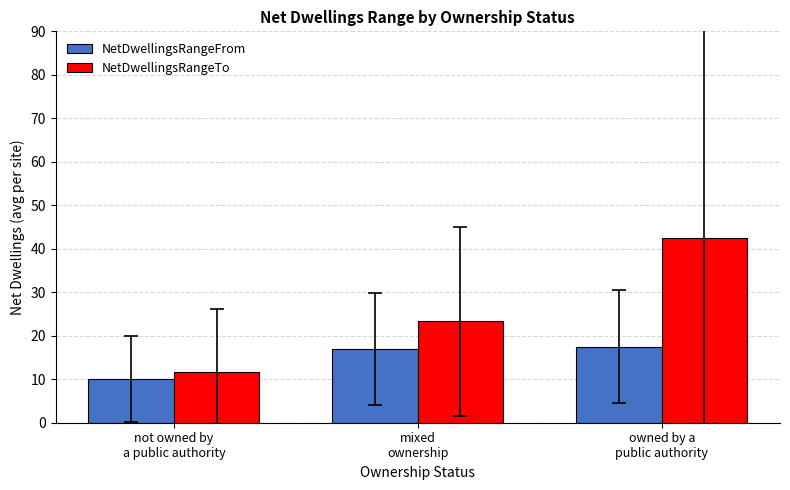

List the labels in order of NetDwellingsRangeTo value, smallest first.

not owned by
a public authority, mixed
ownership, owned by a
public authority